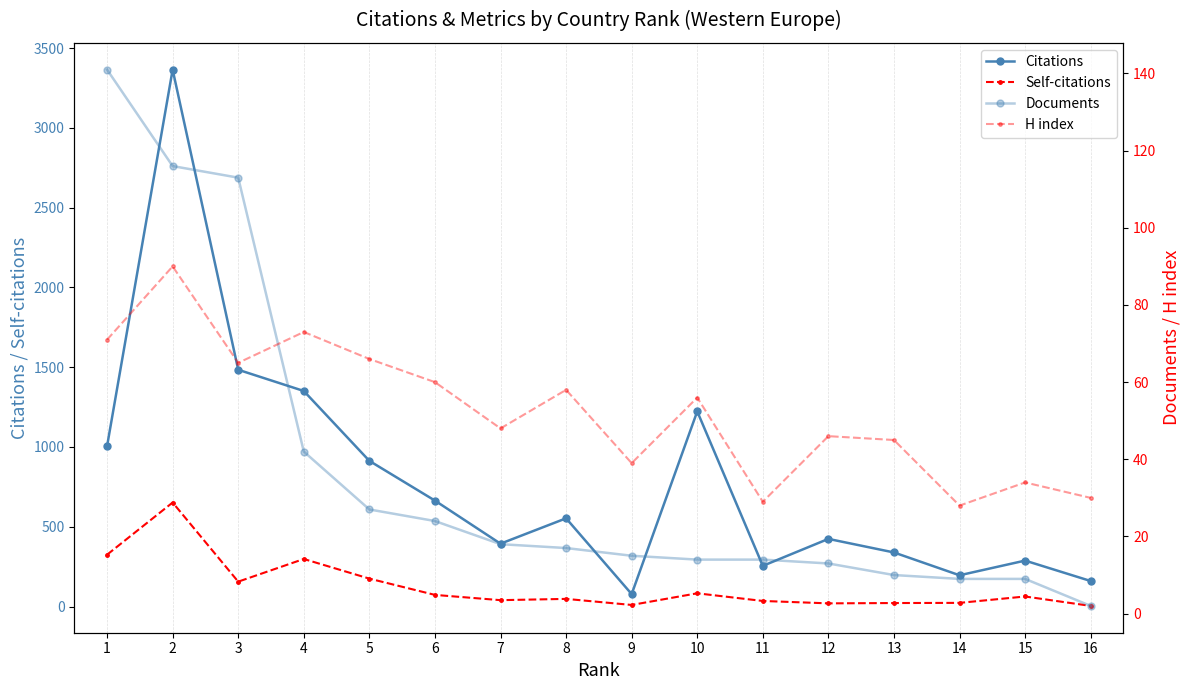

Where is the first local maximum for Self-citations?

2